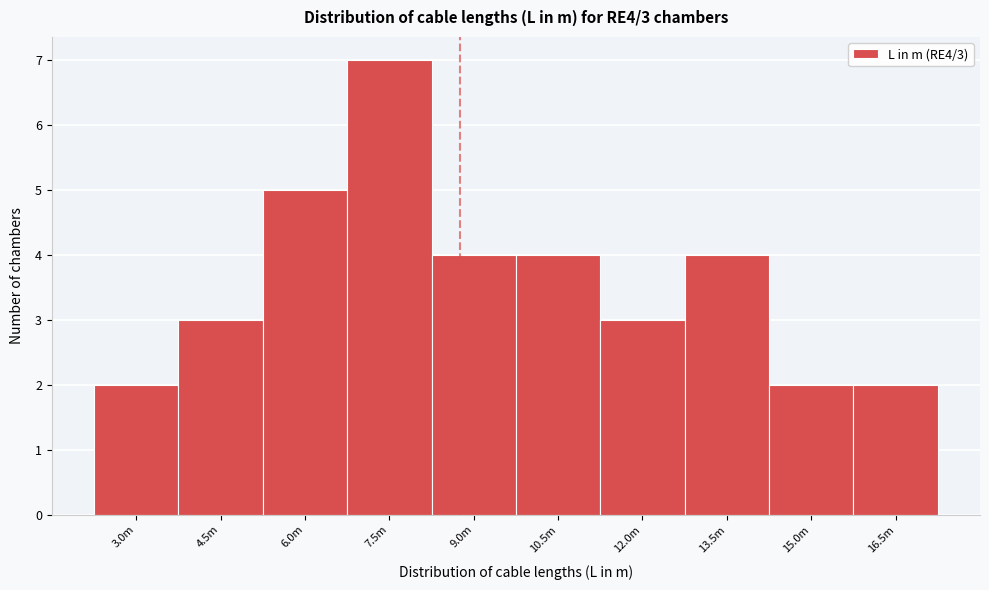

Reading left to right, list all the values displayed in this chart.

2	3	5	7	4	4	3	4	2	2